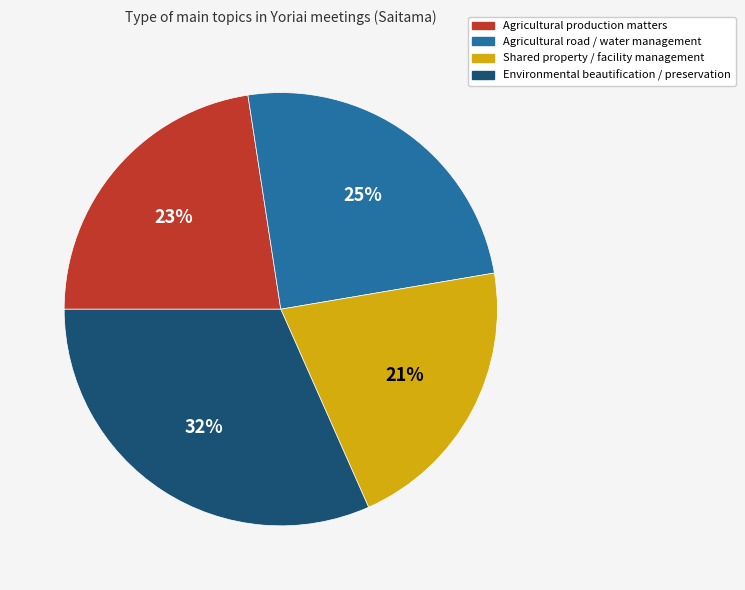

Is there any slice that represents more than half of the pie?

No